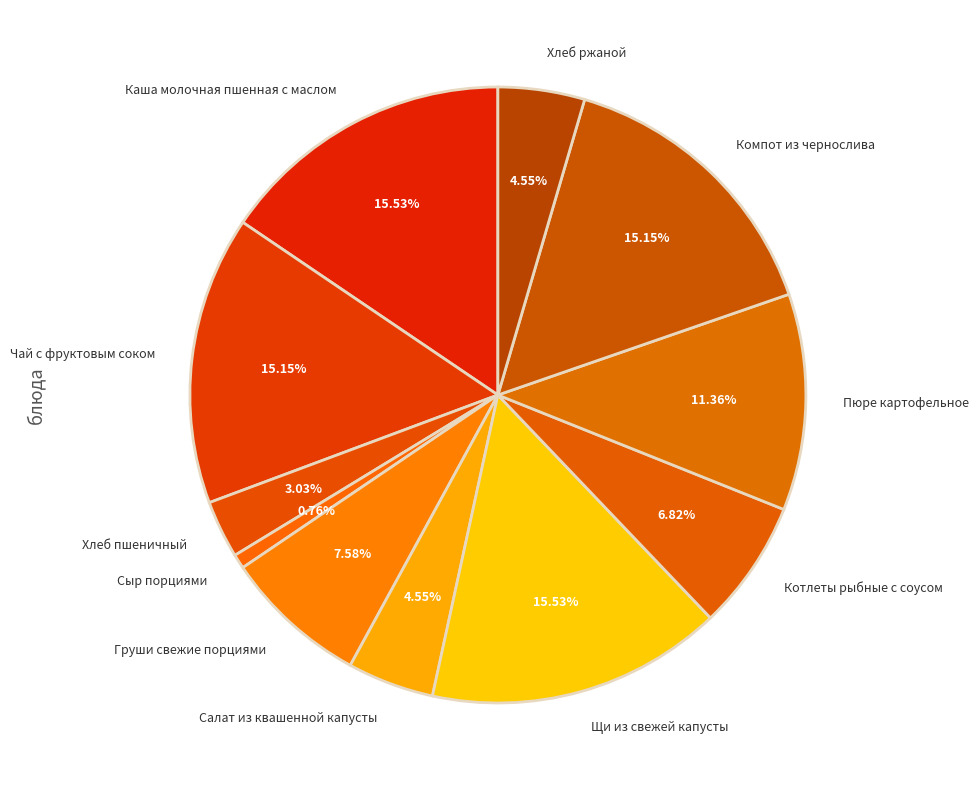

To the nearest percent, what is the average slice percentage?

9%